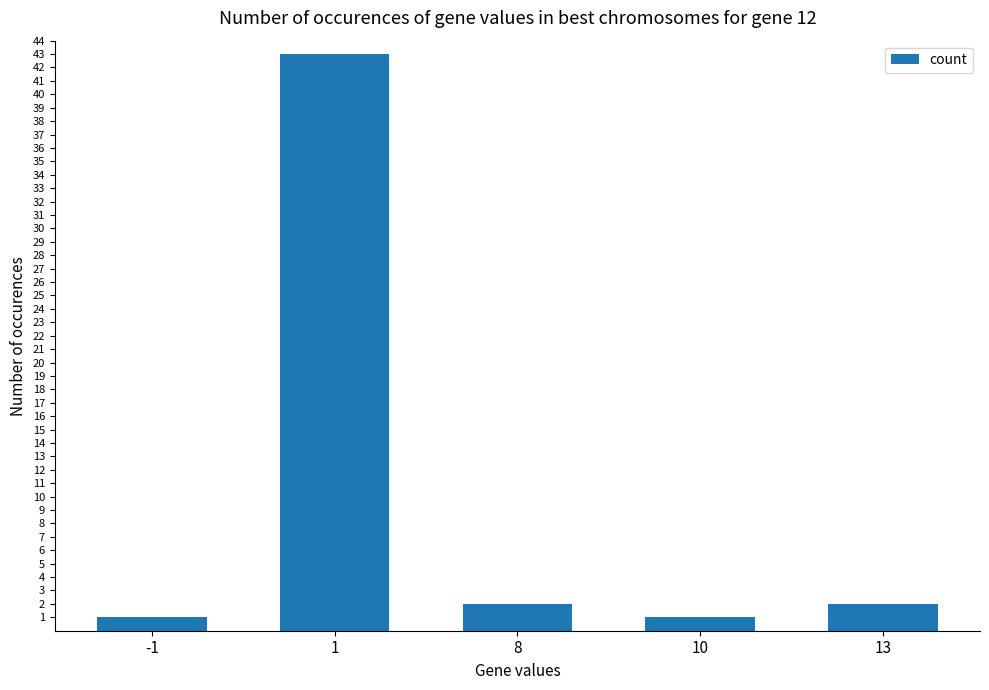

The value at 10 is 1. True or false?

True